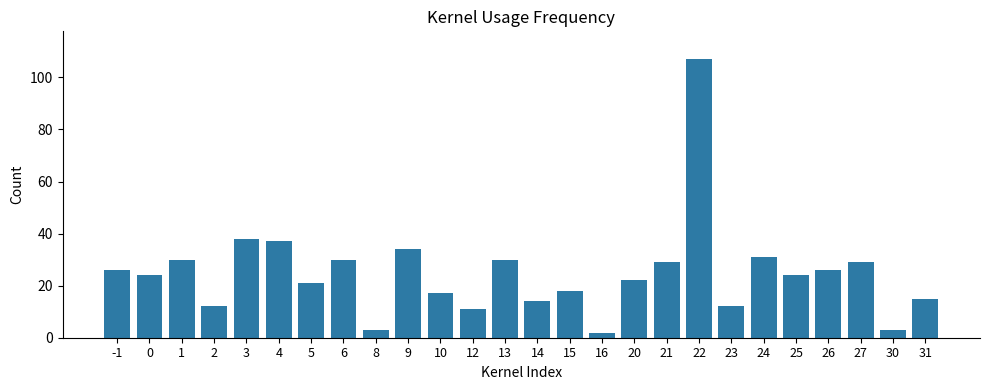

How many distinct data groups are displayed?

1